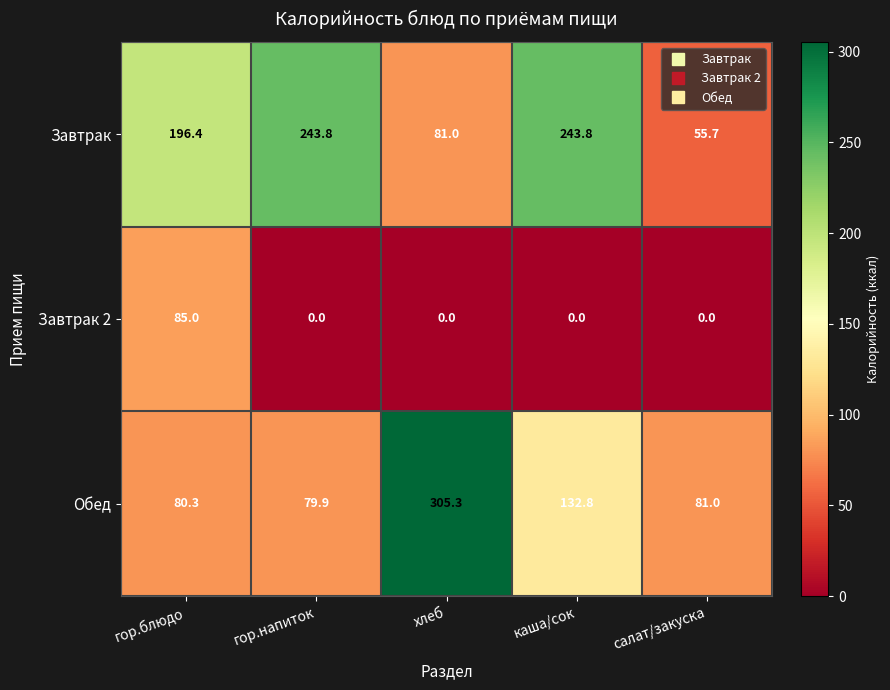

At which label does Завтрак 2 reach its peak?

гор.блюдо